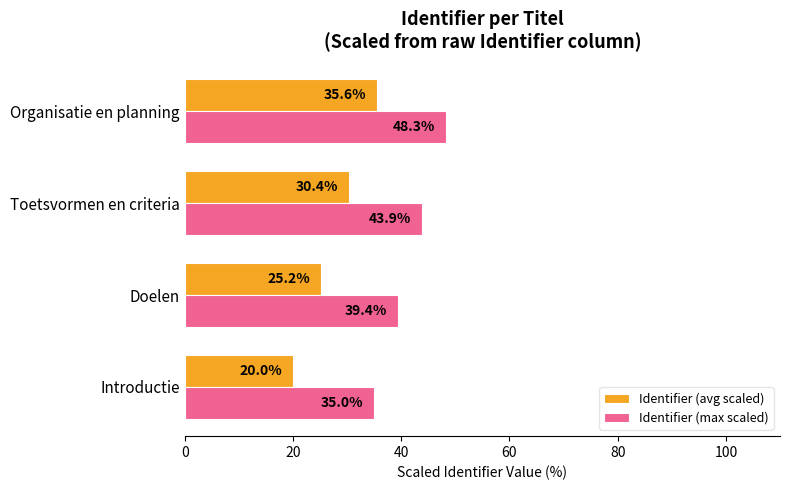

True or false: Identifier (max scaled) has a value of 70.2 at Doelen.

False